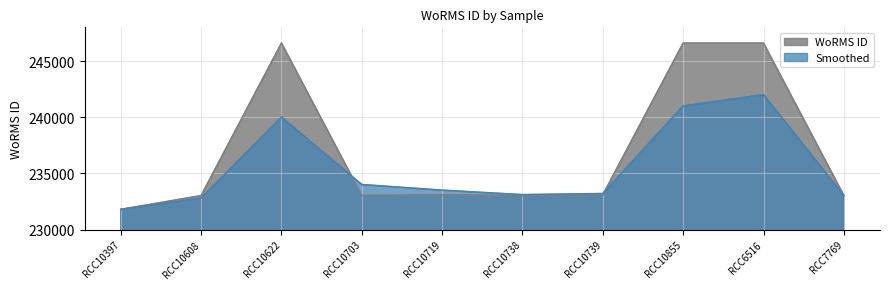

List the series in order of their overall mean, highest first.

WoRMS ID, Smoothed